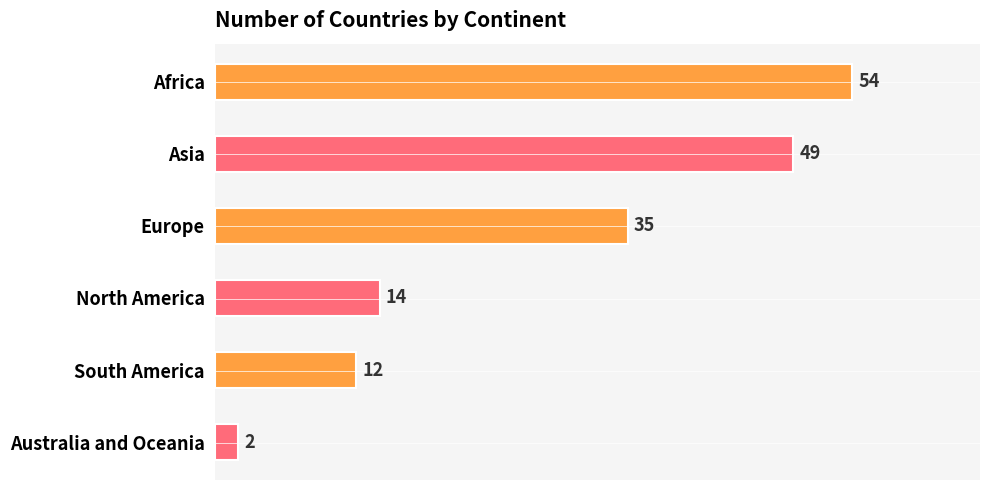

What is the value of the 3rd bar from the top?

35